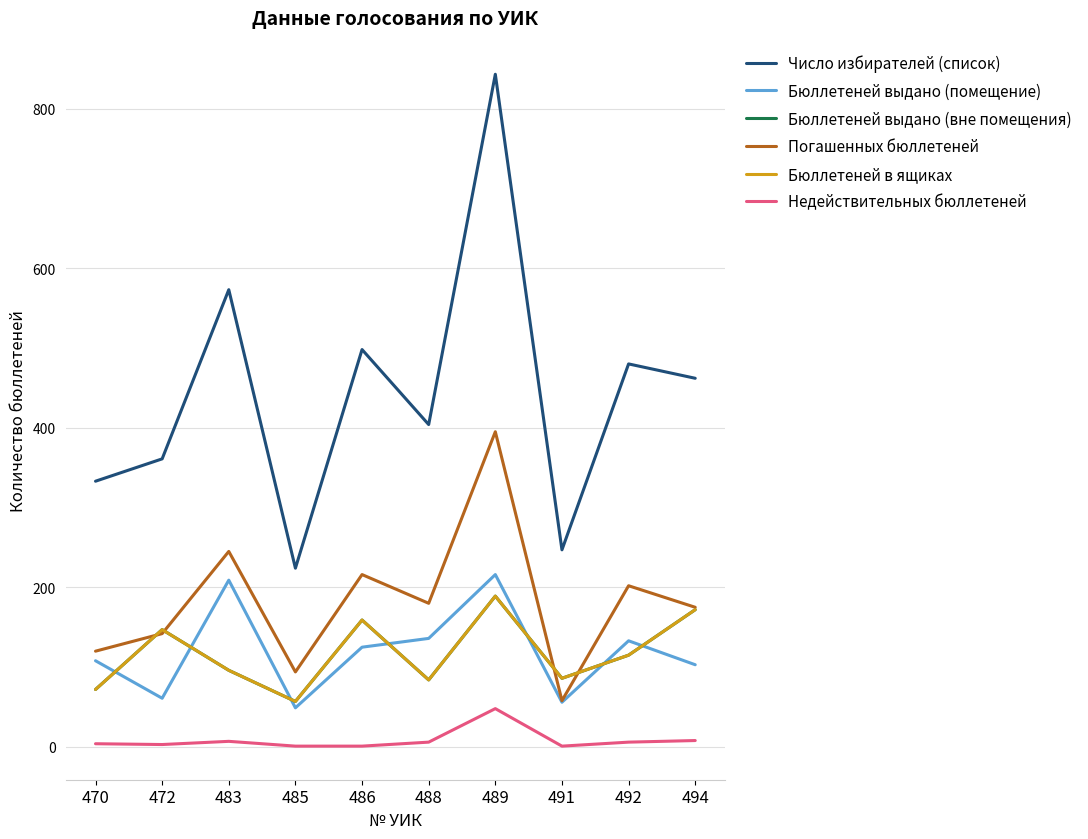

Does the chart have visible grid lines?

Yes